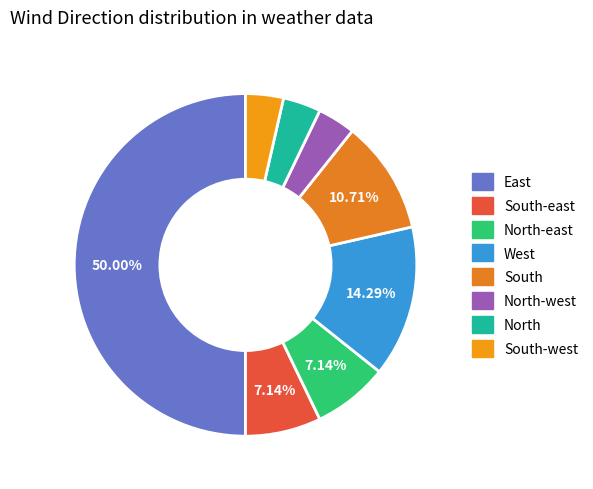

How many slices are in this pie chart?

8